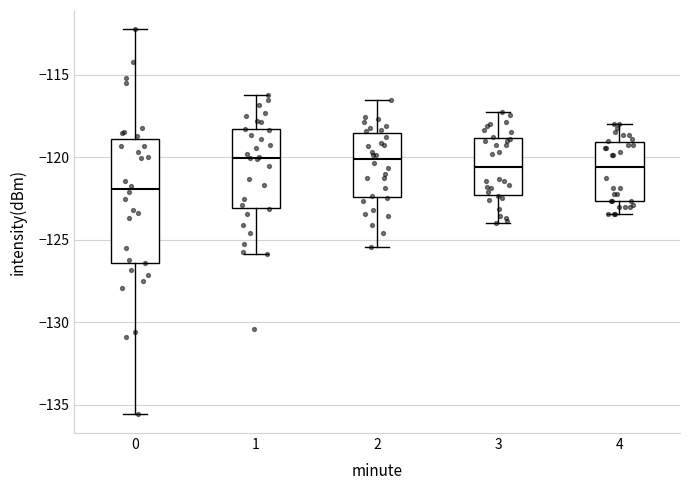

Which box is the tallest, from its lower edge to its upper edge?

0